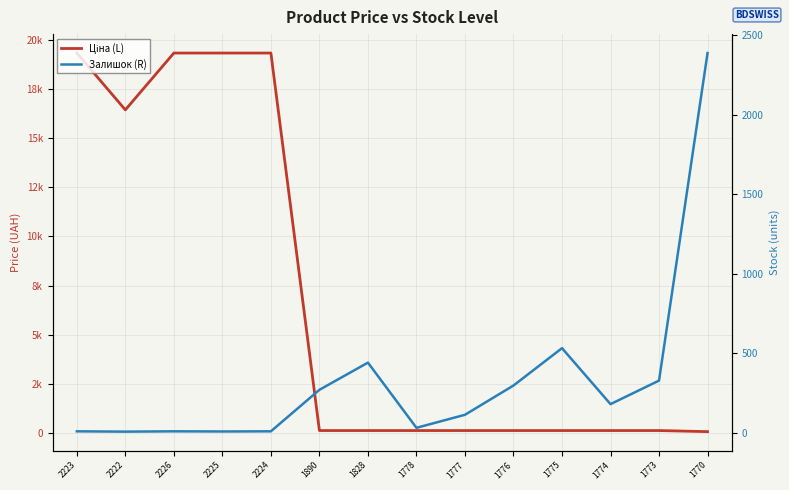

Read the Залишок (R) value at 1775.

531.0